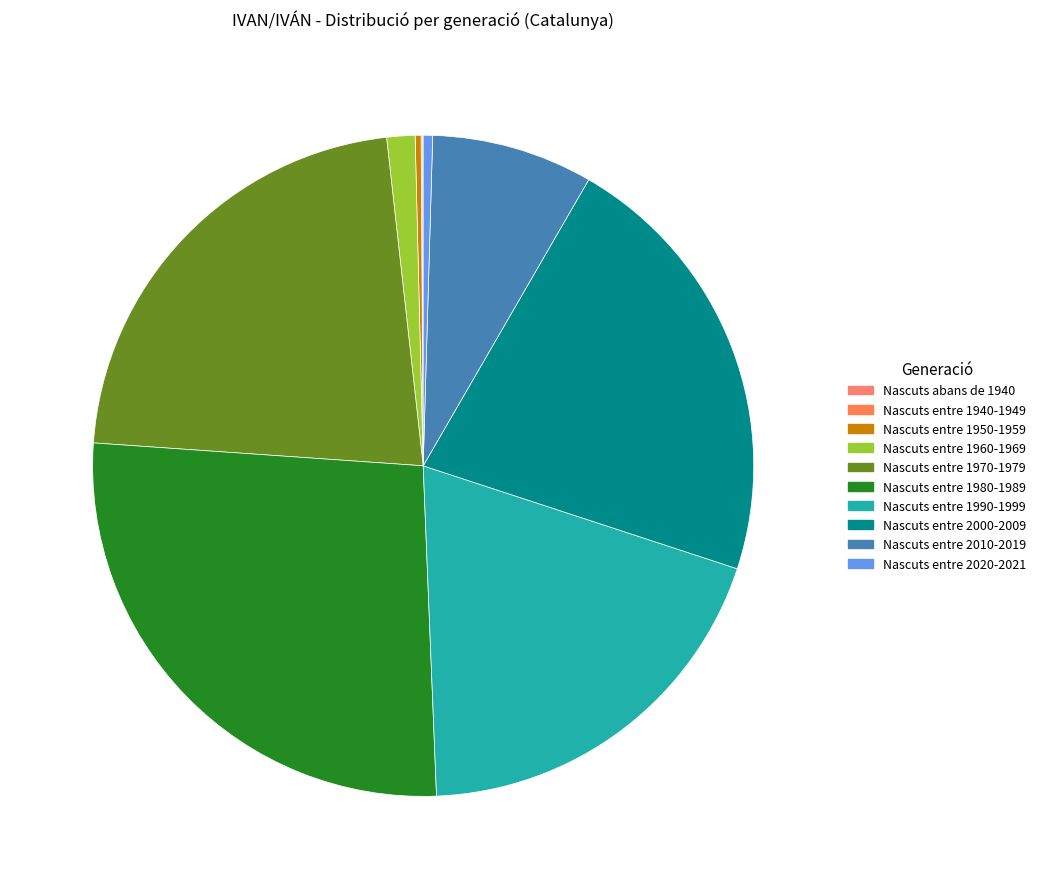

How many slices are in this pie chart?

10